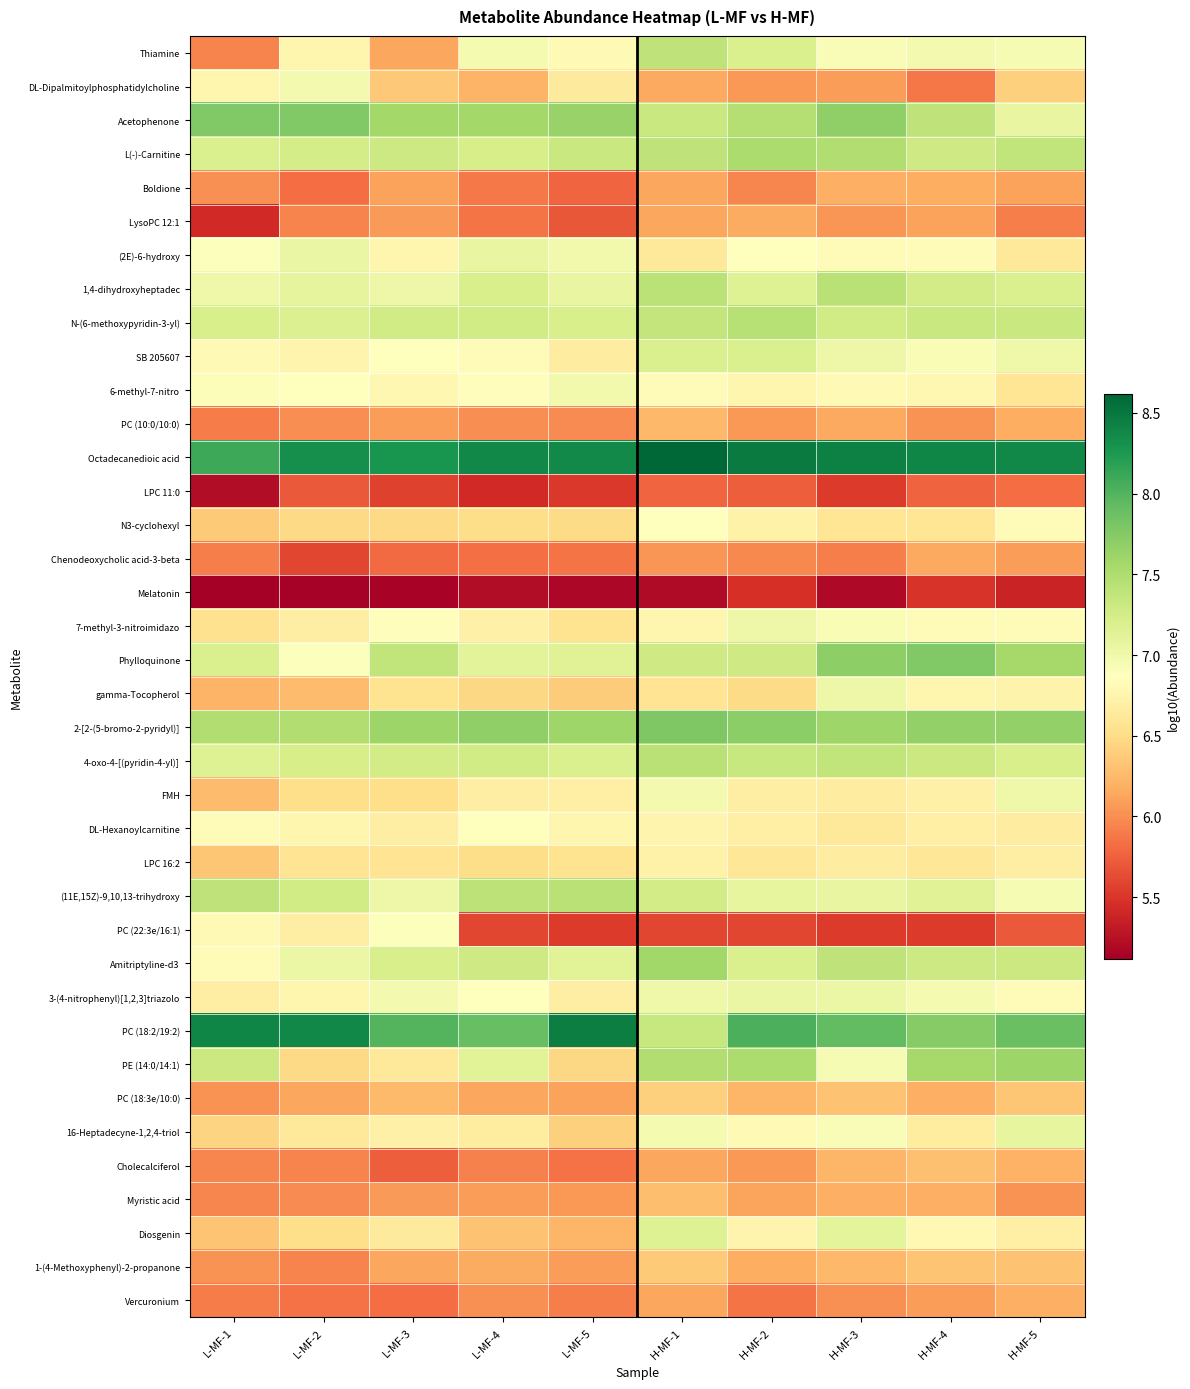

Reading right to left, what are all the values shown in this chart?

Thiamine: H-MF-5=6.9	H-MF-4=7.0	H-MF-3=6.9	H-MF-2=7.2	H-MF-1=7.4	L-MF-5=6.8	L-MF-4=7.0	L-MF-3=6.1	L-MF-2=6.8	L-MF-1=5.9
DL-Dipalmitoylphosphatidylcholine: H-MF-5=6.4	H-MF-4=5.9	H-MF-3=6.1	H-MF-2=6.0	H-MF-1=6.1	L-MF-5=6.6	L-MF-4=6.2	L-MF-3=6.3	L-MF-2=7.0	L-MF-1=6.8
Acetophenone: H-MF-5=7.1	H-MF-4=7.4	H-MF-3=7.7	H-MF-2=7.5	H-MF-1=7.3	L-MF-5=7.6	L-MF-4=7.6	L-MF-3=7.6	L-MF-2=7.8	L-MF-1=7.8
L(-)-Carnitine: H-MF-5=7.4	H-MF-4=7.3	H-MF-3=7.5	H-MF-2=7.5	H-MF-1=7.4	L-MF-5=7.3	L-MF-4=7.2	L-MF-3=7.3	L-MF-2=7.2	L-MF-1=7.2
Boldione: H-MF-5=6.1	H-MF-4=6.2	H-MF-3=6.2	H-MF-2=6.0	H-MF-1=6.1	L-MF-5=5.8	L-MF-4=5.9	L-MF-3=6.1	L-MF-2=5.8	L-MF-1=6.0
LysoPC 12:1: H-MF-5=5.9	H-MF-4=6.1	H-MF-3=6.0	H-MF-2=6.2	H-MF-1=6.1	L-MF-5=5.7	L-MF-4=5.9	L-MF-3=6.1	L-MF-2=5.9	L-MF-1=5.4
(2E)-6-hydroxy: H-MF-5=6.6	H-MF-4=6.8	H-MF-3=6.8	H-MF-2=6.9	H-MF-1=6.6	L-MF-5=7.0	L-MF-4=7.1	L-MF-3=6.8	L-MF-2=7.0	L-MF-1=6.9
1,4-dihydroxyheptadec: H-MF-5=7.2	H-MF-4=7.3	H-MF-3=7.4	H-MF-2=7.2	H-MF-1=7.4	L-MF-5=7.1	L-MF-4=7.2	L-MF-3=7.0	L-MF-2=7.1	L-MF-1=7.0
N-(6-methoxypyridin-3-yl): H-MF-5=7.3	H-MF-4=7.3	H-MF-3=7.3	H-MF-2=7.4	H-MF-1=7.4	L-MF-5=7.2	L-MF-4=7.3	L-MF-3=7.3	L-MF-2=7.2	L-MF-1=7.2
SB 205607: H-MF-5=7.0	H-MF-4=6.9	H-MF-3=7.0	H-MF-2=7.2	H-MF-1=7.2	L-MF-5=6.7	L-MF-4=6.8	L-MF-3=6.9	L-MF-2=6.7	L-MF-1=6.8
6-methyl-7-nitro: H-MF-5=6.6	H-MF-4=6.8	H-MF-3=6.8	H-MF-2=6.8	H-MF-1=6.8	L-MF-5=7.0	L-MF-4=6.8	L-MF-3=6.8	L-MF-2=6.9	L-MF-1=6.9
PC (10:0/10:0): H-MF-5=6.2	H-MF-4=6.0	H-MF-3=6.1	H-MF-2=6.1	H-MF-1=6.2	L-MF-5=6.0	L-MF-4=6.0	L-MF-3=6.1	L-MF-2=6.0	L-MF-1=5.9
Octadecanedioic acid: H-MF-5=8.4	H-MF-4=8.4	H-MF-3=8.4	H-MF-2=8.5	H-MF-1=8.6	L-MF-5=8.4	L-MF-4=8.4	L-MF-3=8.3	L-MF-2=8.3	L-MF-1=8.1
LPC 11:0: H-MF-5=5.8	H-MF-4=5.8	H-MF-3=5.5	H-MF-2=5.7	H-MF-1=5.8	L-MF-5=5.5	L-MF-4=5.4	L-MF-3=5.6	L-MF-2=5.7	L-MF-1=5.2
N3-cyclohexyl: H-MF-5=6.8	H-MF-4=6.6	H-MF-3=6.6	H-MF-2=6.7	H-MF-1=6.9	L-MF-5=6.5	L-MF-4=6.5	L-MF-3=6.5	L-MF-2=6.5	L-MF-1=6.4
Chenodeoxycholic acid-3-beta: H-MF-5=6.1	H-MF-4=6.1	H-MF-3=5.9	H-MF-2=6.0	H-MF-1=6.0	L-MF-5=5.9	L-MF-4=5.8	L-MF-3=5.8	L-MF-2=5.6	L-MF-1=5.9
Melatonin: H-MF-5=5.4	H-MF-4=5.5	H-MF-3=5.2	H-MF-2=5.5	H-MF-1=5.2	L-MF-5=5.2	L-MF-4=5.2	L-MF-3=5.1	L-MF-2=5.1	L-MF-1=5.1
7-methyl-3-nitroimidazo: H-MF-5=6.8	H-MF-4=6.8	H-MF-3=6.9	H-MF-2=7.0	H-MF-1=6.8	L-MF-5=6.6	L-MF-4=6.7	L-MF-3=6.8	L-MF-2=6.7	L-MF-1=6.5
Phylloquinone: H-MF-5=7.6	H-MF-4=7.8	H-MF-3=7.7	H-MF-2=7.3	H-MF-1=7.3	L-MF-5=7.1	L-MF-4=7.1	L-MF-3=7.4	L-MF-2=6.9	L-MF-1=7.2
gamma-Tocopherol: H-MF-5=6.7	H-MF-4=6.8	H-MF-3=7.0	H-MF-2=6.5	H-MF-1=6.6	L-MF-5=6.4	L-MF-4=6.5	L-MF-3=6.6	L-MF-2=6.3	L-MF-1=6.2
2-[2-(5-bromo-2-pyridyl)]: H-MF-5=7.7	H-MF-4=7.7	H-MF-3=7.6	H-MF-2=7.7	H-MF-1=7.8	L-MF-5=7.6	L-MF-4=7.7	L-MF-3=7.6	L-MF-2=7.5	L-MF-1=7.5
4-oxo-4-[(pyridin-4-yl)]: H-MF-5=7.2	H-MF-4=7.3	H-MF-3=7.4	H-MF-2=7.3	H-MF-1=7.4	L-MF-5=7.2	L-MF-4=7.3	L-MF-3=7.3	L-MF-2=7.2	L-MF-1=7.2
FMH: H-MF-5=7.0	H-MF-4=6.7	H-MF-3=6.7	H-MF-2=6.7	H-MF-1=7.0	L-MF-5=6.7	L-MF-4=6.7	L-MF-3=6.5	L-MF-2=6.5	L-MF-1=6.3
DL-Hexanoylcarnitine: H-MF-5=6.7	H-MF-4=6.7	H-MF-3=6.6	H-MF-2=6.7	H-MF-1=6.8	L-MF-5=6.8	L-MF-4=6.9	L-MF-3=6.7	L-MF-2=6.8	L-MF-1=6.8
LPC 16:2: H-MF-5=6.7	H-MF-4=6.6	H-MF-3=6.7	H-MF-2=6.6	H-MF-1=6.7	L-MF-5=6.6	L-MF-4=6.5	L-MF-3=6.6	L-MF-2=6.6	L-MF-1=6.3
(11E,15Z)-9,10,13-trihydroxy: H-MF-5=6.9	H-MF-4=7.1	H-MF-3=7.1	H-MF-2=7.1	H-MF-1=7.3	L-MF-5=7.4	L-MF-4=7.4	L-MF-3=7.0	L-MF-2=7.3	L-MF-1=7.4
PC (22:3e/16:1): H-MF-5=5.7	H-MF-4=5.5	H-MF-3=5.5	H-MF-2=5.6	H-MF-1=5.6	L-MF-5=5.5	L-MF-4=5.6	L-MF-3=6.9	L-MF-2=6.7	L-MF-1=6.8
Amitriptyline-d3: H-MF-5=7.3	H-MF-4=7.3	H-MF-3=7.4	H-MF-2=7.2	H-MF-1=7.6	L-MF-5=7.1	L-MF-4=7.3	L-MF-3=7.2	L-MF-2=7.0	L-MF-1=6.8
3-(4-nitrophenyl)[1,2,3]triazolo: H-MF-5=6.8	H-MF-4=7.0	H-MF-3=7.0	H-MF-2=7.0	H-MF-1=7.0	L-MF-5=6.7	L-MF-4=6.9	L-MF-3=7.0	L-MF-2=6.8	L-MF-1=6.7
PC (18:2/19:2): H-MF-5=7.9	H-MF-4=7.7	H-MF-3=7.9	H-MF-2=8.0	H-MF-1=7.3	L-MF-5=8.4	L-MF-4=7.9	L-MF-3=8.0	L-MF-2=8.4	L-MF-1=8.4
PE (14:0/14:1): H-MF-5=7.6	H-MF-4=7.6	H-MF-3=6.9	H-MF-2=7.5	H-MF-1=7.5	L-MF-5=6.5	L-MF-4=7.1	L-MF-3=6.6	L-MF-2=6.5	L-MF-1=7.3
PC (18:3e/10:0): H-MF-5=6.3	H-MF-4=6.2	H-MF-3=6.3	H-MF-2=6.2	H-MF-1=6.4	L-MF-5=6.1	L-MF-4=6.1	L-MF-3=6.3	L-MF-2=6.1	L-MF-1=6.0
16-Heptadecyne-1,2,4-triol: H-MF-5=7.1	H-MF-4=6.7	H-MF-3=6.9	H-MF-2=6.8	H-MF-1=7.0	L-MF-5=6.4	L-MF-4=6.6	L-MF-3=6.7	L-MF-2=6.6	L-MF-1=6.4
Cholecalciferol: H-MF-5=6.2	H-MF-4=6.3	H-MF-3=6.2	H-MF-2=6.1	H-MF-1=6.1	L-MF-5=5.8	L-MF-4=5.9	L-MF-3=5.7	L-MF-2=5.9	L-MF-1=6.0
Myristic acid: H-MF-5=6.0	H-MF-4=6.2	H-MF-3=6.2	H-MF-2=6.1	H-MF-1=6.3	L-MF-5=6.1	L-MF-4=6.1	L-MF-3=6.1	L-MF-2=6.0	L-MF-1=6.0
Diosgenin: H-MF-5=6.7	H-MF-4=6.8	H-MF-3=7.1	H-MF-2=6.8	H-MF-1=7.2	L-MF-5=6.2	L-MF-4=6.3	L-MF-3=6.6	L-MF-2=6.5	L-MF-1=6.3
1-(4-Methoxyphenyl)-2-propanone: H-MF-5=6.3	H-MF-4=6.3	H-MF-3=6.2	H-MF-2=6.2	H-MF-1=6.4	L-MF-5=6.1	L-MF-4=6.2	L-MF-3=6.1	L-MF-2=5.9	L-MF-1=6.0
Vercuronium: H-MF-5=6.2	H-MF-4=6.1	H-MF-3=6.0	H-MF-2=5.9	H-MF-1=6.1	L-MF-5=5.9	L-MF-4=6.0	L-MF-3=5.8	L-MF-2=5.9	L-MF-1=5.9